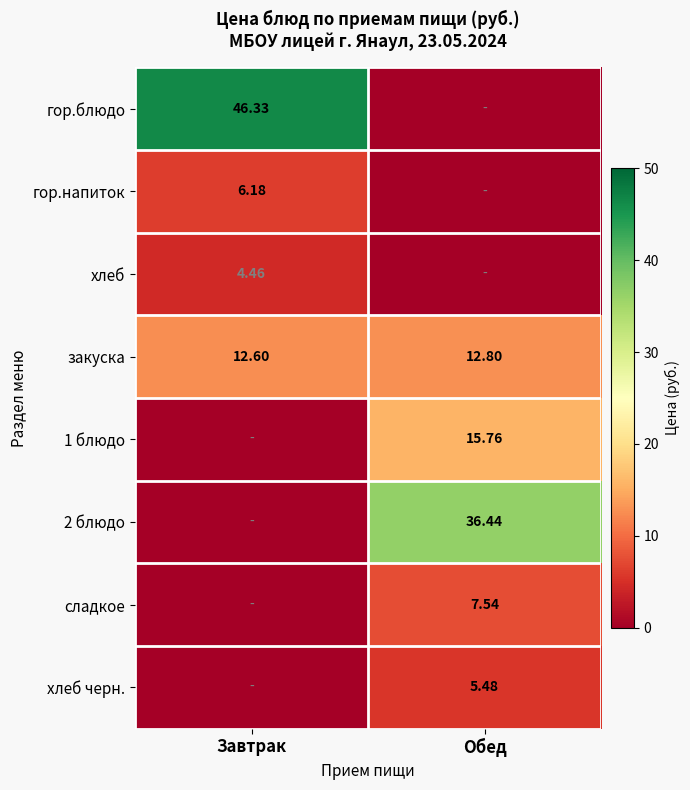

List the labels in order of закуска value, smallest first.

Завтрак, Обед